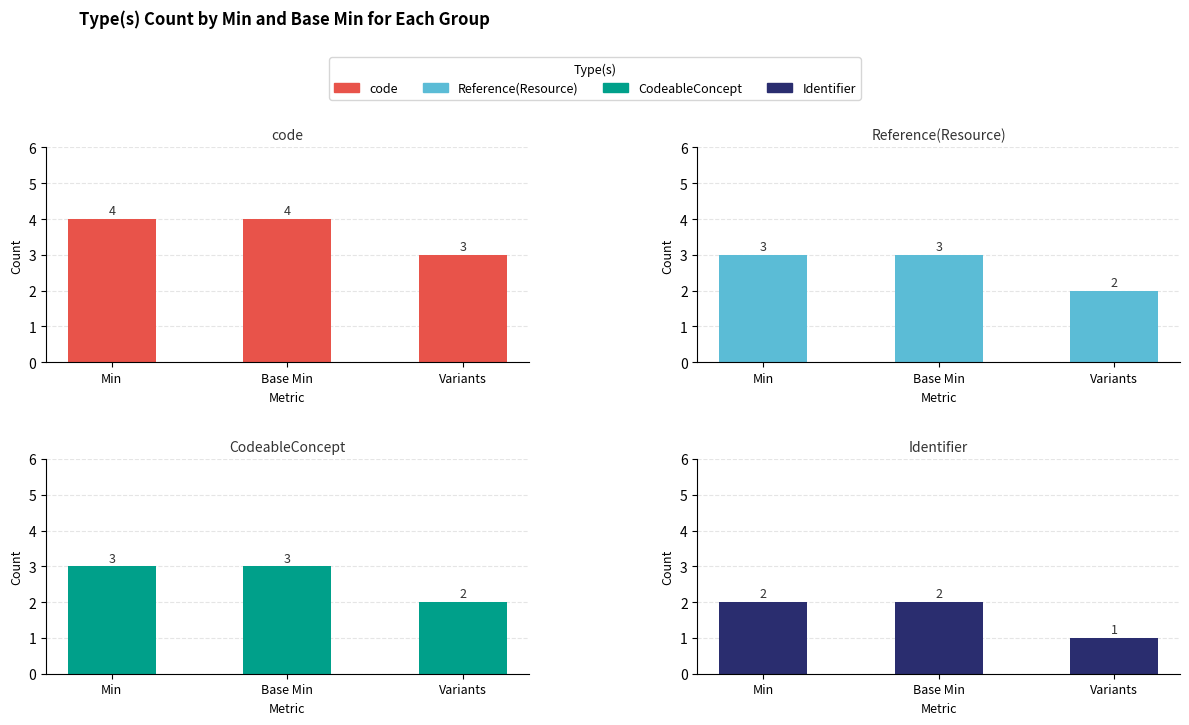

Which series has the widest spread of values?

code